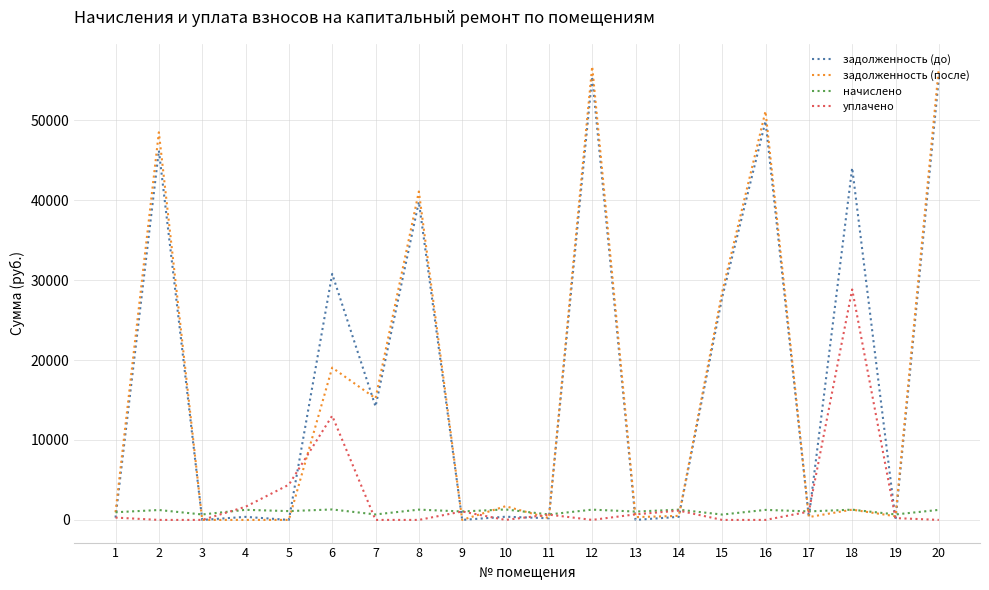

What is the difference between the maximum and minimum values in the начислено series?

638.6